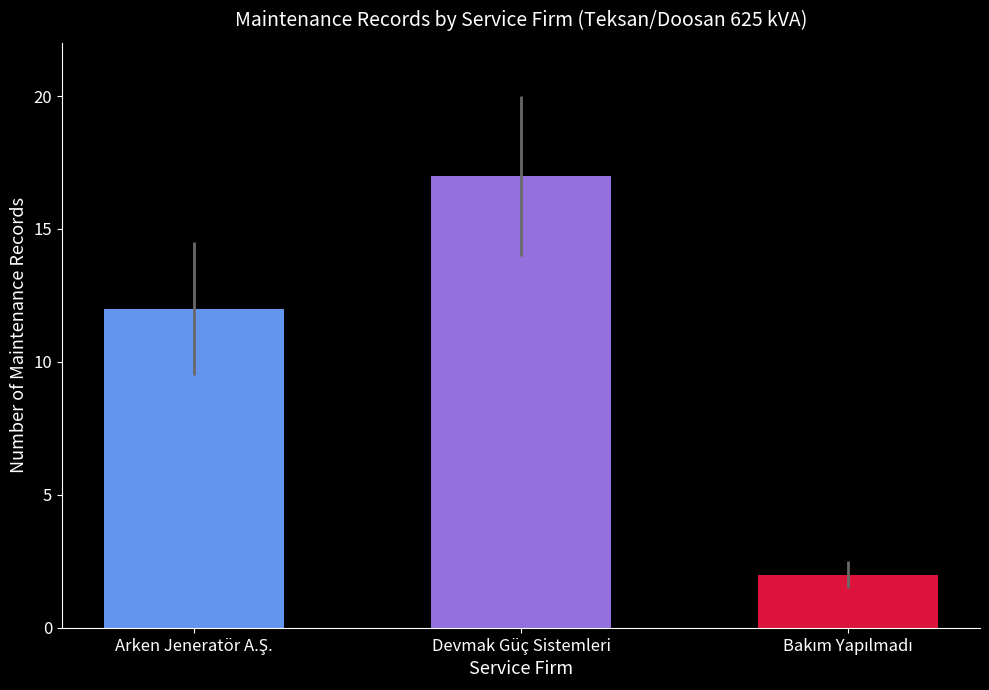

How many data points are less than 12?

1